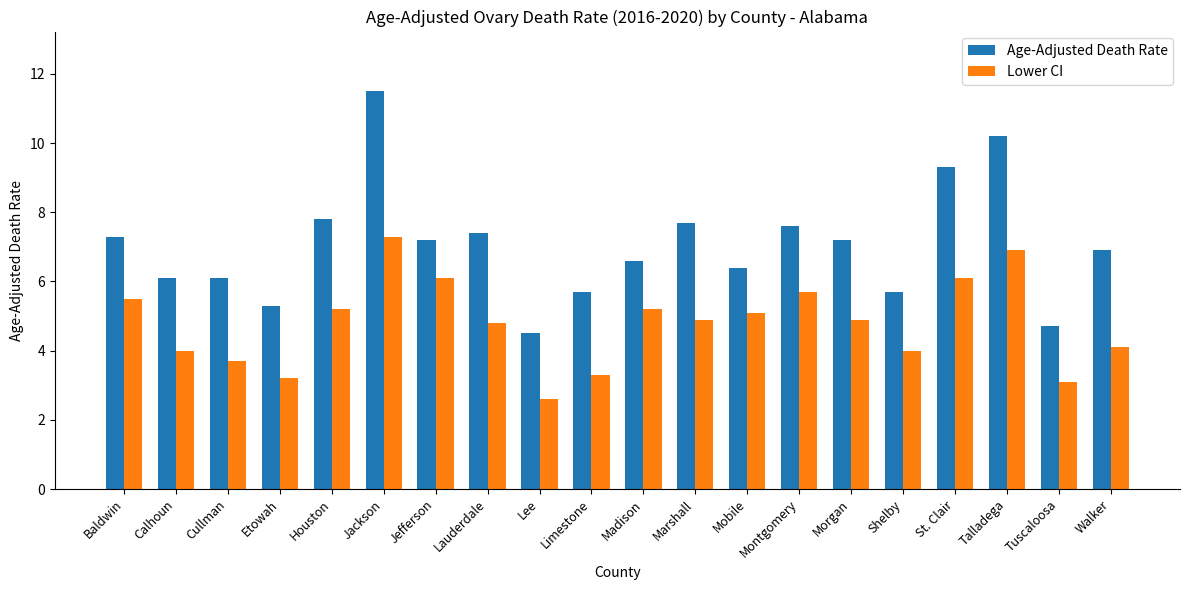

Which series changed the most between Marshall and Tuscaloosa?

Age-Adjusted Death Rate